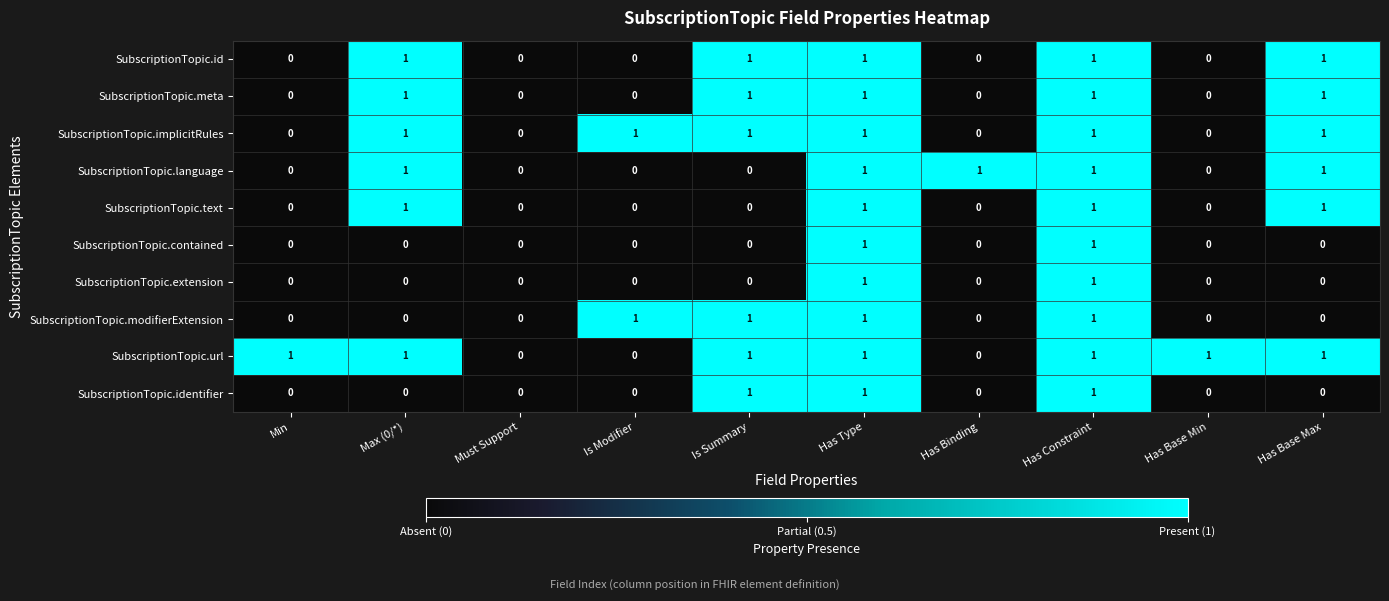

Is it true that SubscriptionTopic.id equals 1 at Is Summary?

True